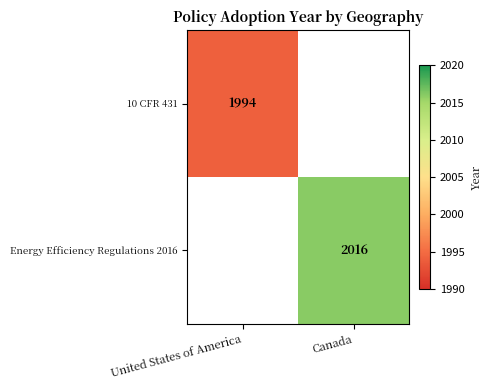

The value of Energy Efficiency Regulations 2016 at Canada is 1016. True or false?

False